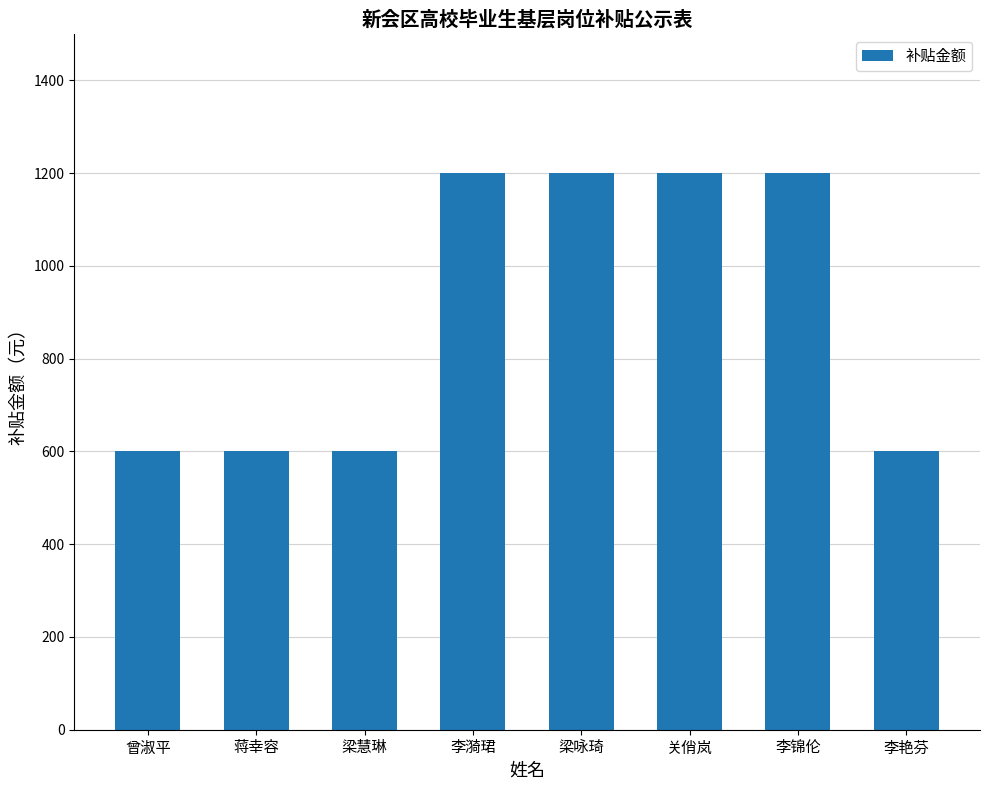

What is the difference between the values at 李艳芬 and 梁咏琦?

600